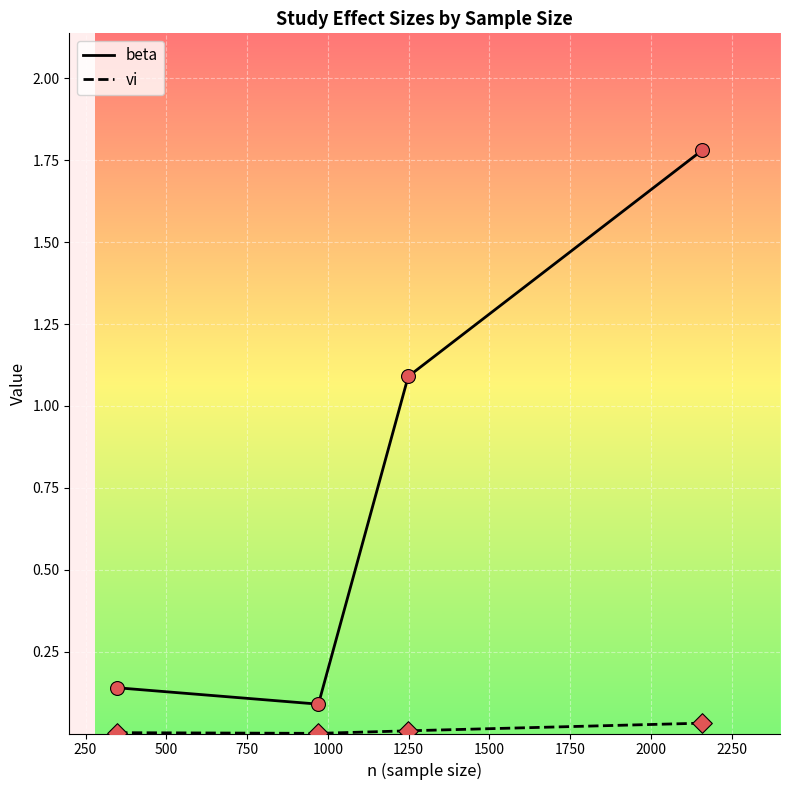

Which series has the largest range (max minus min)?

beta